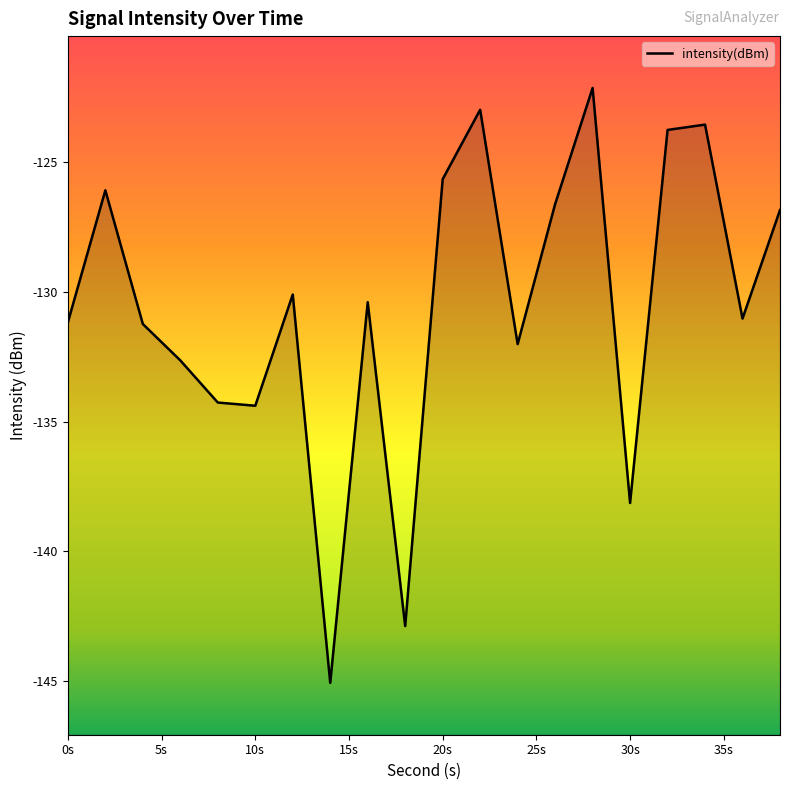

What is the greatest value displayed?

-122.1